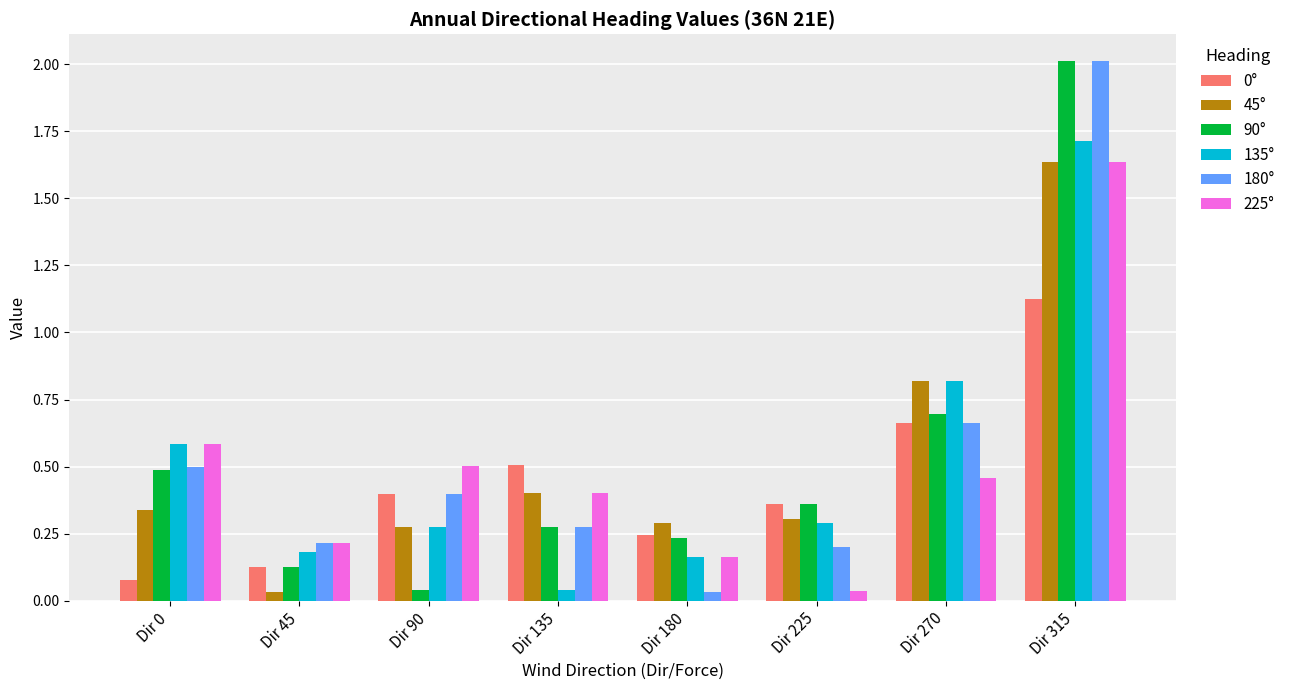

What is the total value across all series at Dir 0?

2.6